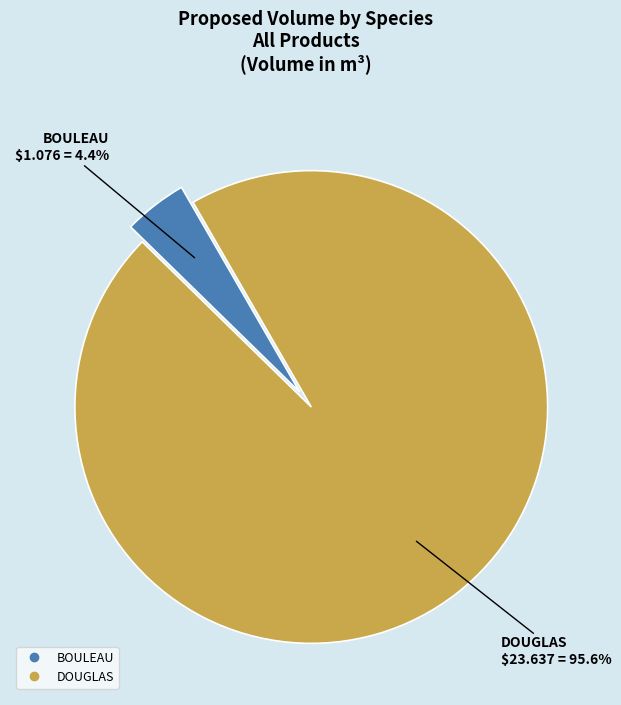

What percentage is the BOULEAU slice, to the nearest percent?

4%